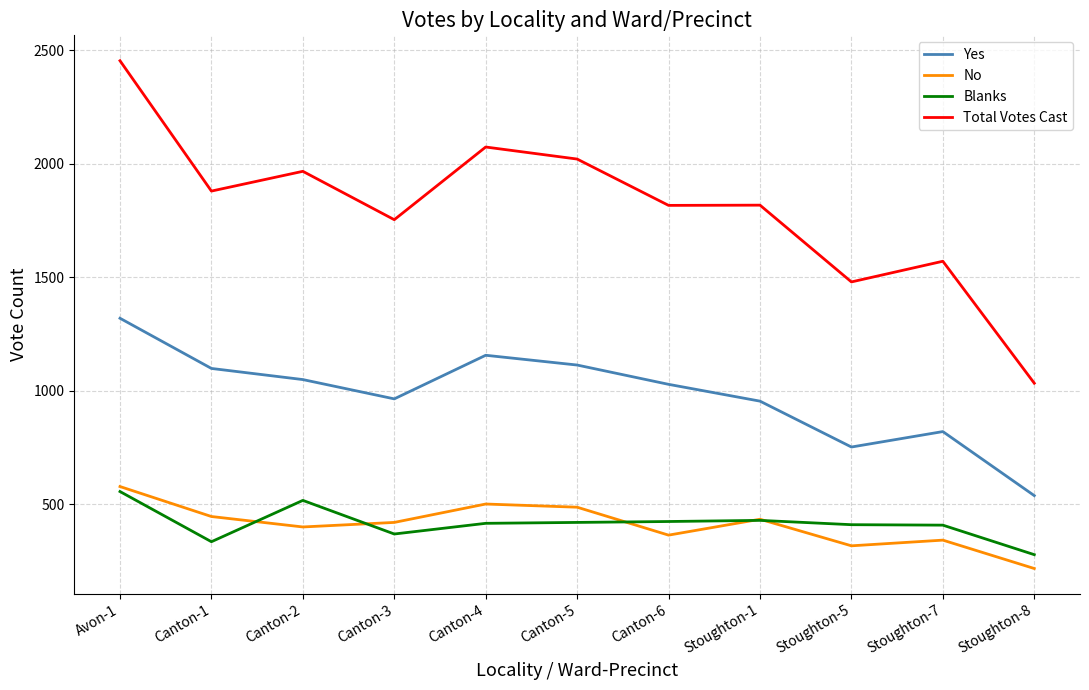

In Blanks, how many points are higher than both neighbors (excluding endpoints)?

2